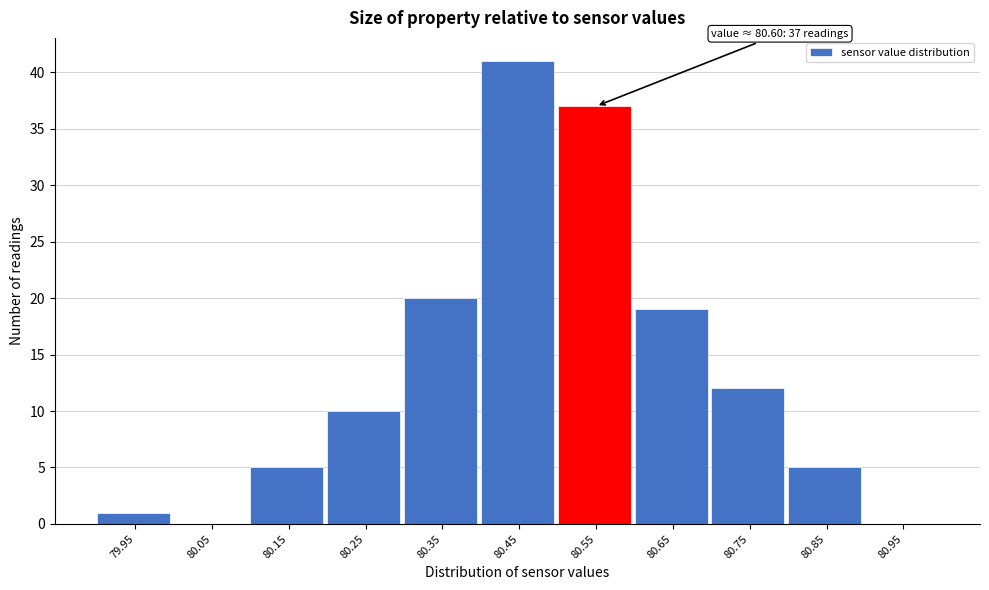

Reading left to right, extract all data points from this chart.

79.95=1	80.05=0	80.15=5	80.25=10	80.35=20	80.45=41	80.55=37	80.65=19	80.75=12	80.85=5	80.95=0